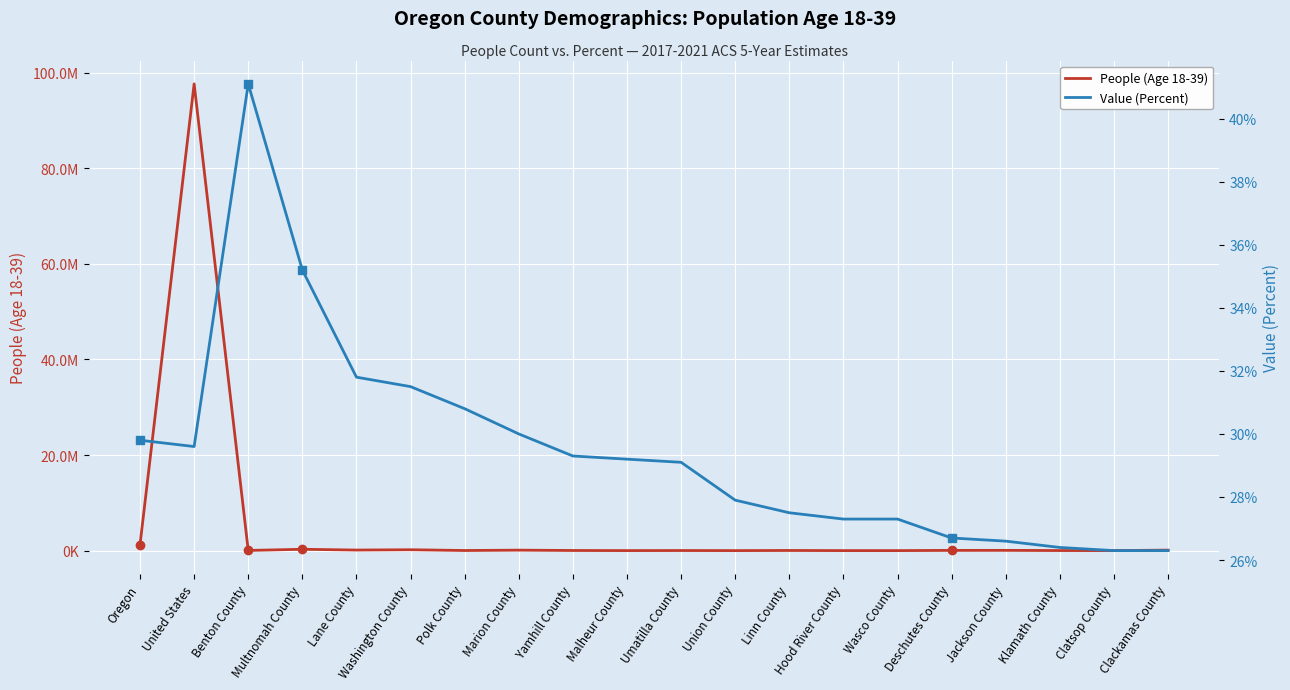

Which series has the largest total across all categories?

People (Age 18-39)